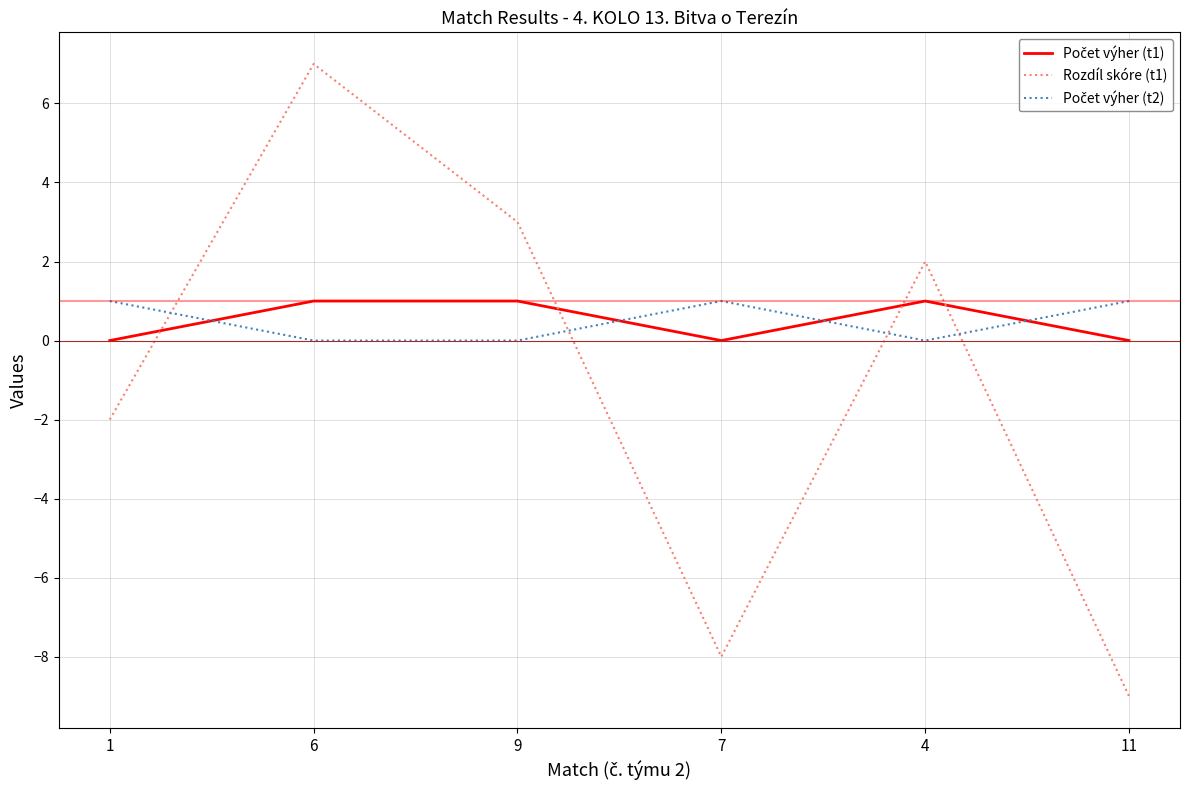

What is the maximum value shown in the chart?

7